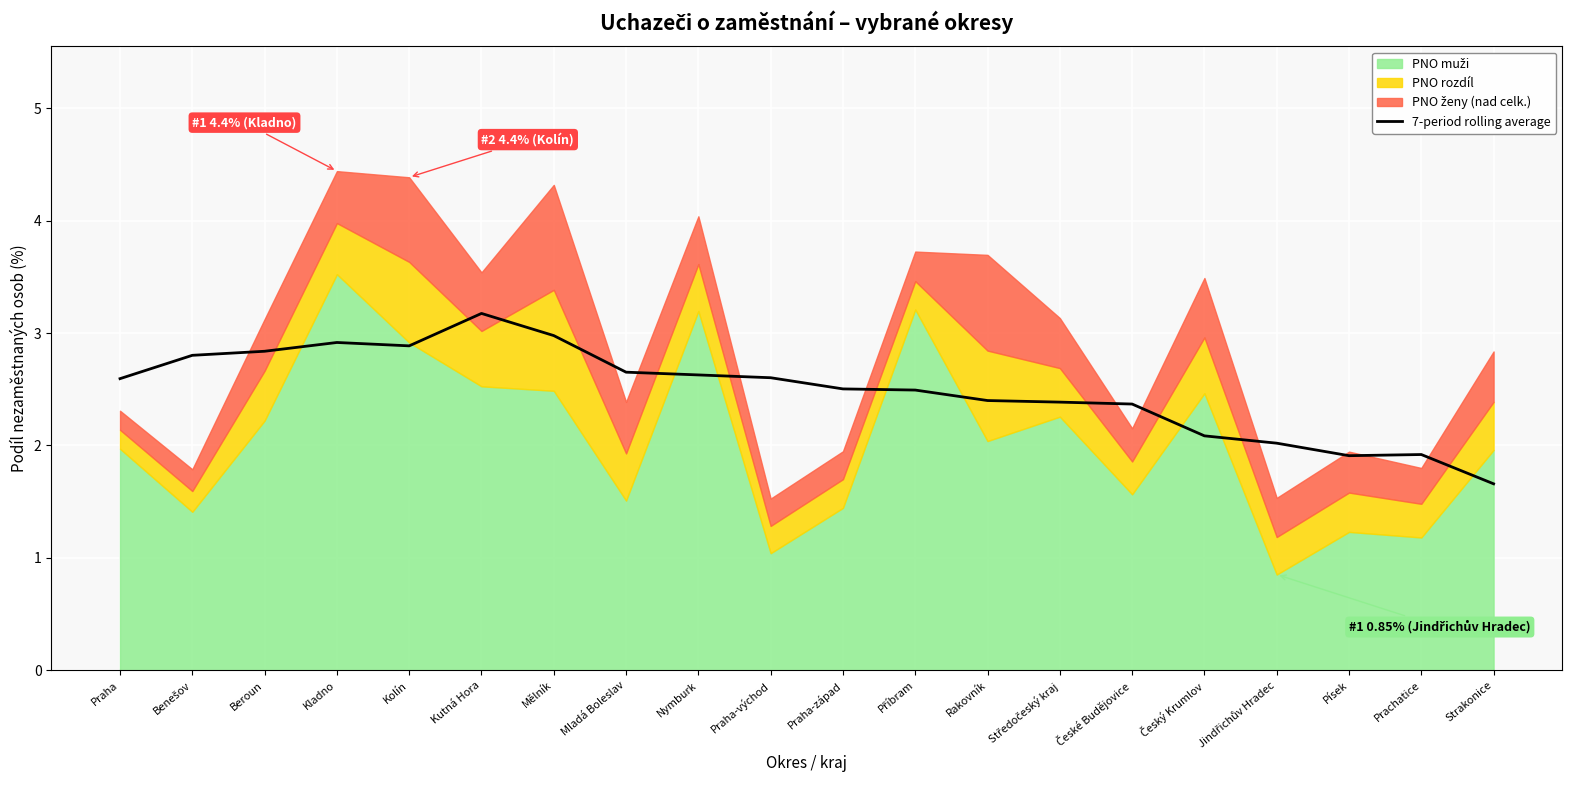

What is the change in value from Praha to Mělník?

+0.4